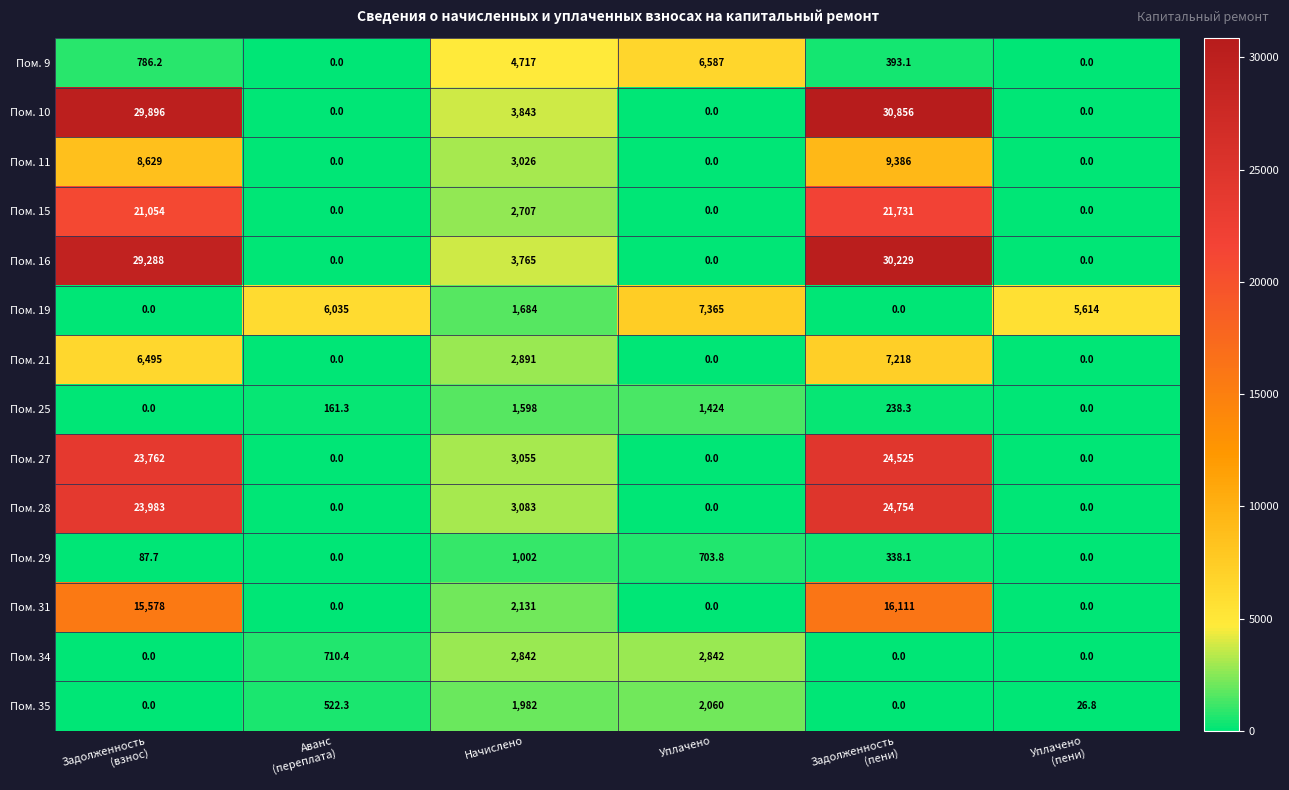

At how many categories does at least one series exceed 27718?

2